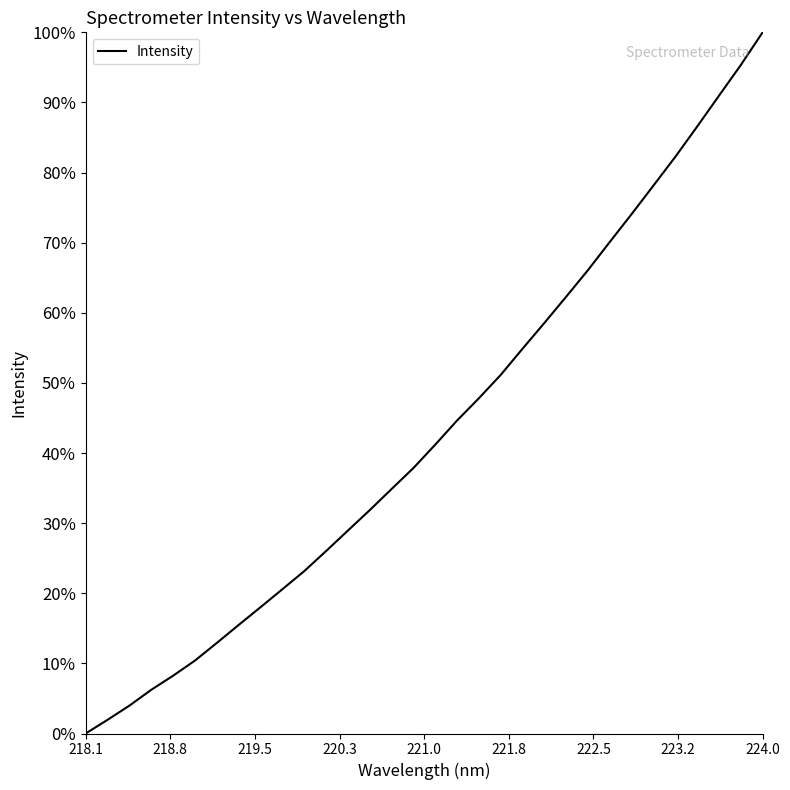

What is the difference between the maximum and minimum values?

100.0